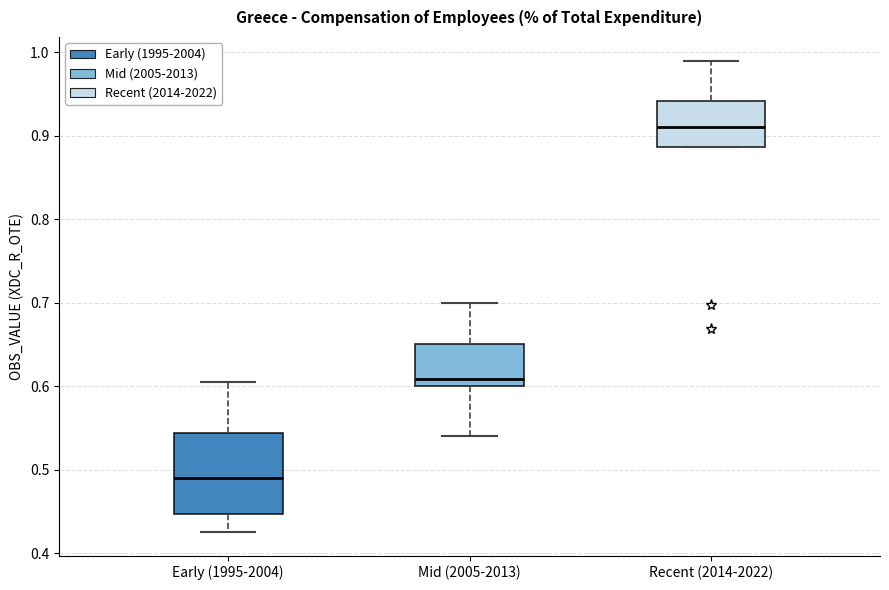

Reading left to right, read every box against the y-axis: the position of its median line, the range the box covers, and the ends of its whiskers. The values are not printed on the chart, so give them approximately, as read against the axis.

Early (1995-2004): median 0.49, box 0.45 to 0.54, whiskers 0.43 to 0.61
Mid (2005-2013): median 0.61, box 0.60 to 0.65, whiskers 0.54 to 0.70
Recent (2014-2022): median 0.91, box 0.89 to 0.94, whiskers 0.89 to 0.99